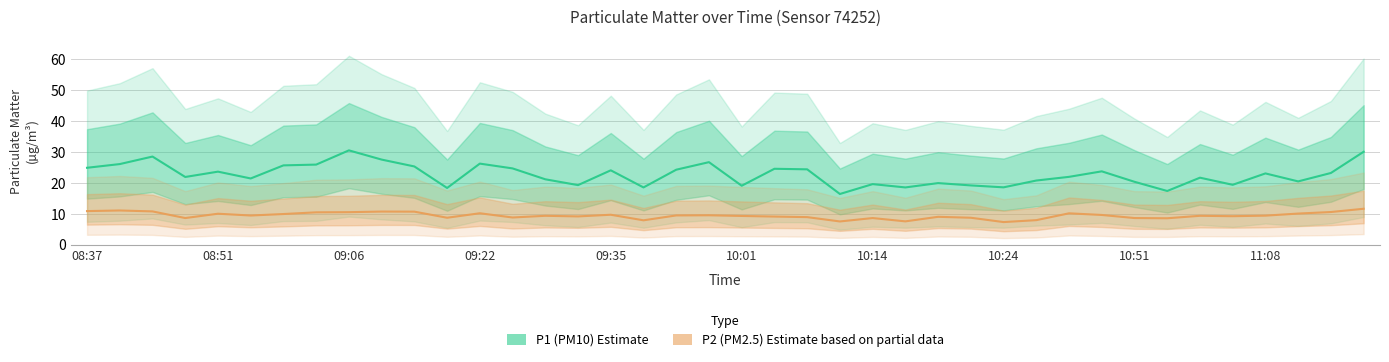

Which has a higher value, 27 or 23?

27